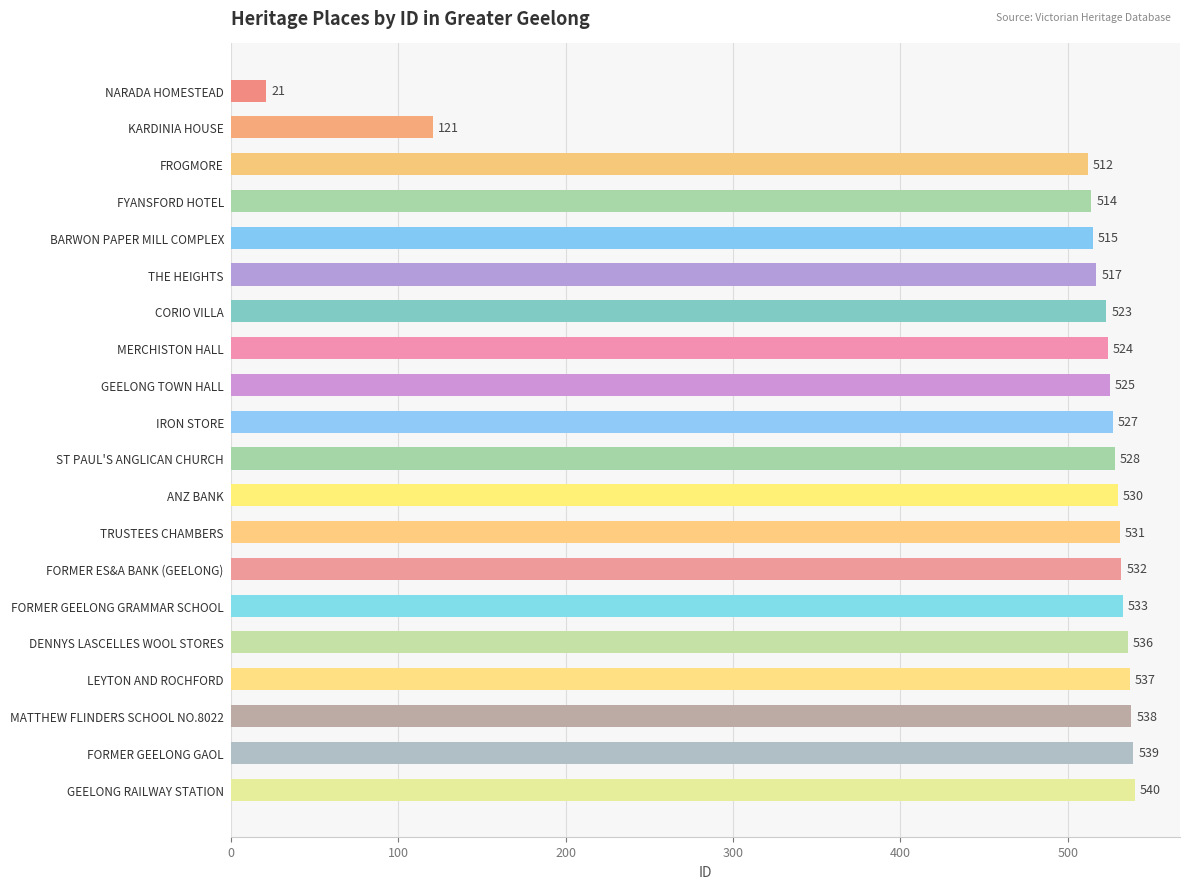

What is the sum of all values?

9643